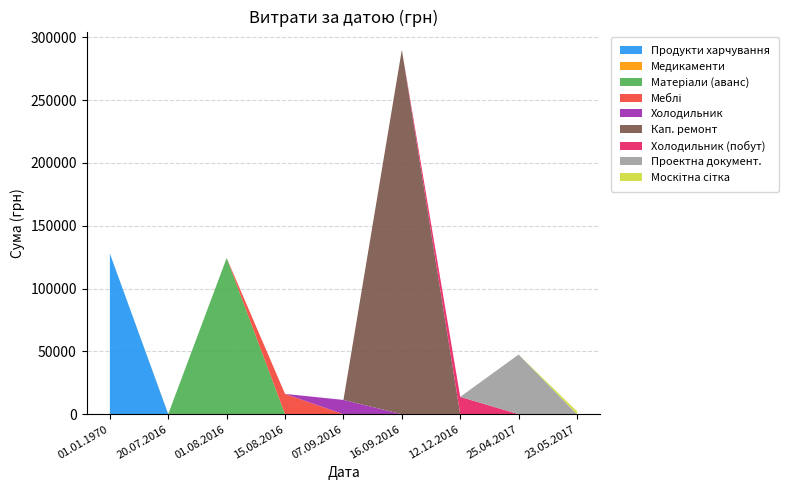

Reading right to left, what are all the values shown in this chart?

23.05.2017=2340.0	25.04.2017=47504.0	12.12.2016=13788.0	16.09.2016=290101.4	07.09.2016=11368.0	15.08.2016=16142.0	01.08.2016=124329.2	20.07.2016=200.0	01.01.1970=127850.3